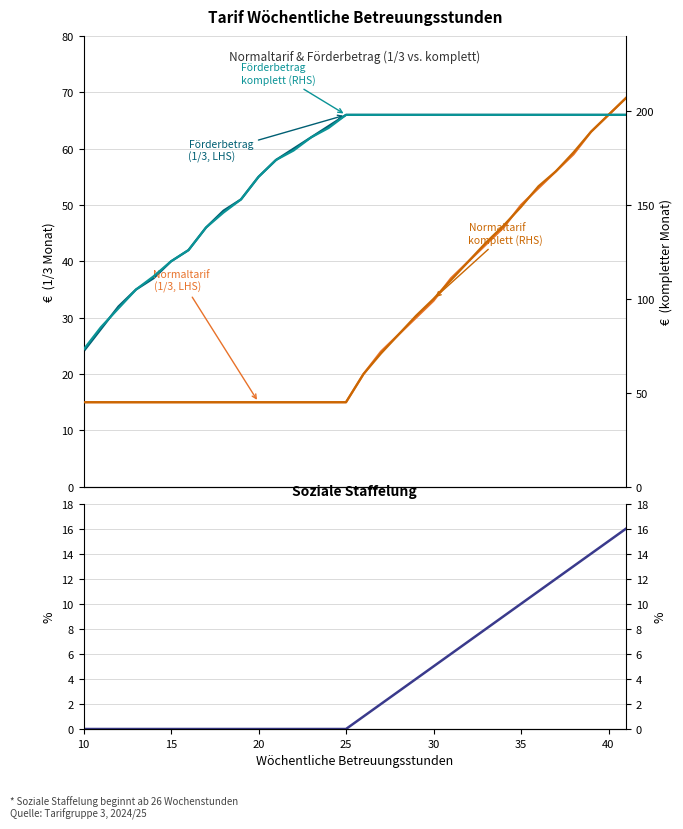

True or false: Förderbetrag (1/3) and Normaltarif (1/3) cross at least once.

False